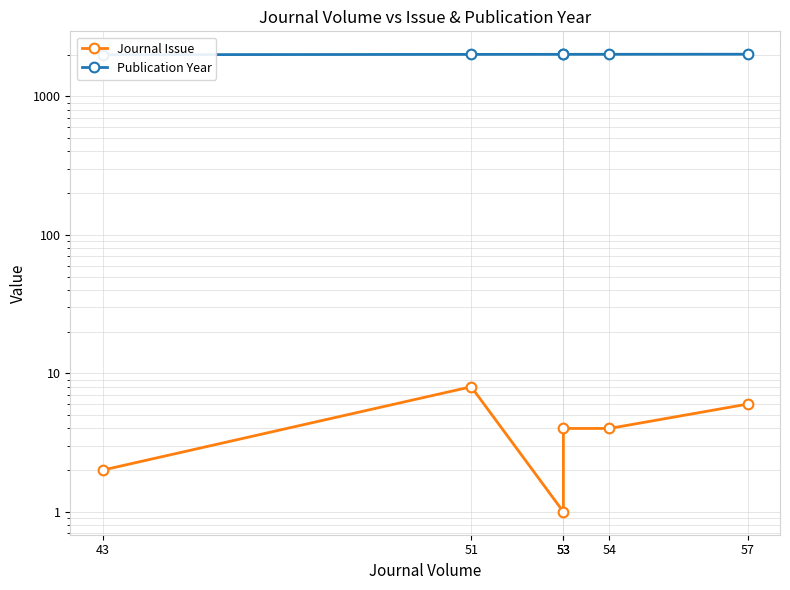

How many Journal Issue values are between 2 and 6?

4